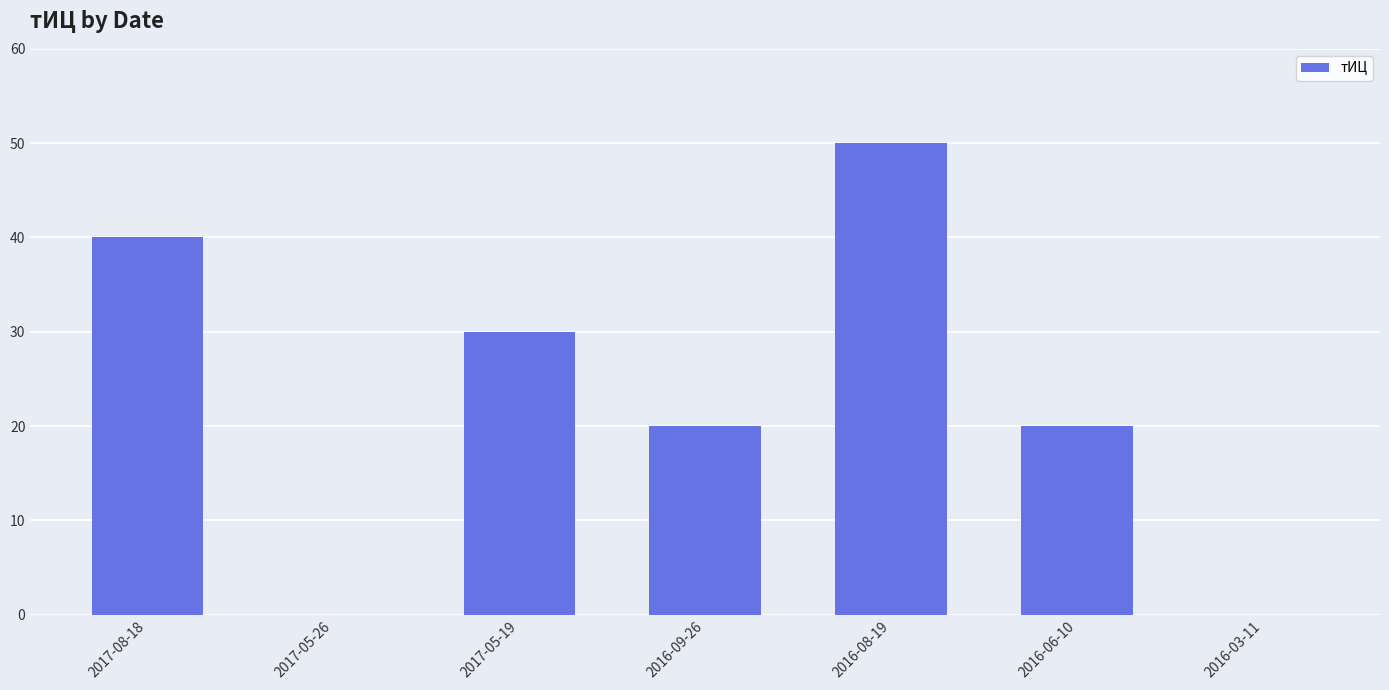

What is the ratio of the value at 2017-08-18 to the value at 2016-08-19?

0.8